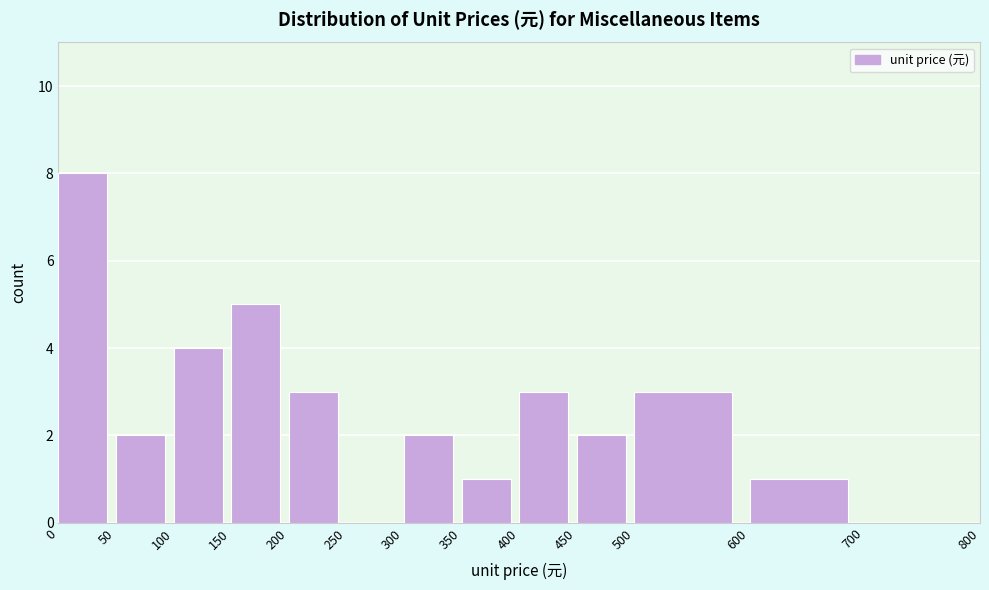

Reading left to right, transcribe this chart: for each bar, give the range it covers on the x-axis and its height. The values are not printed on the chart, so give them approximately, as read against the axis.

0 to 50: 8
50 to 100: 2
100 to 150: 4
150 to 200: 5
200 to 250: 3
250 to 300: 0
300 to 350: 2
350 to 400: 1
400 to 450: 3
450 to 500: 2
500 to 600: 3
600 to 700: 1
700 to 800: 0